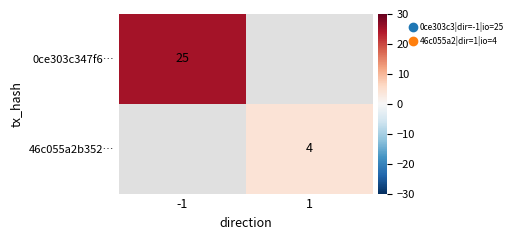

How many data points does each series have?

2